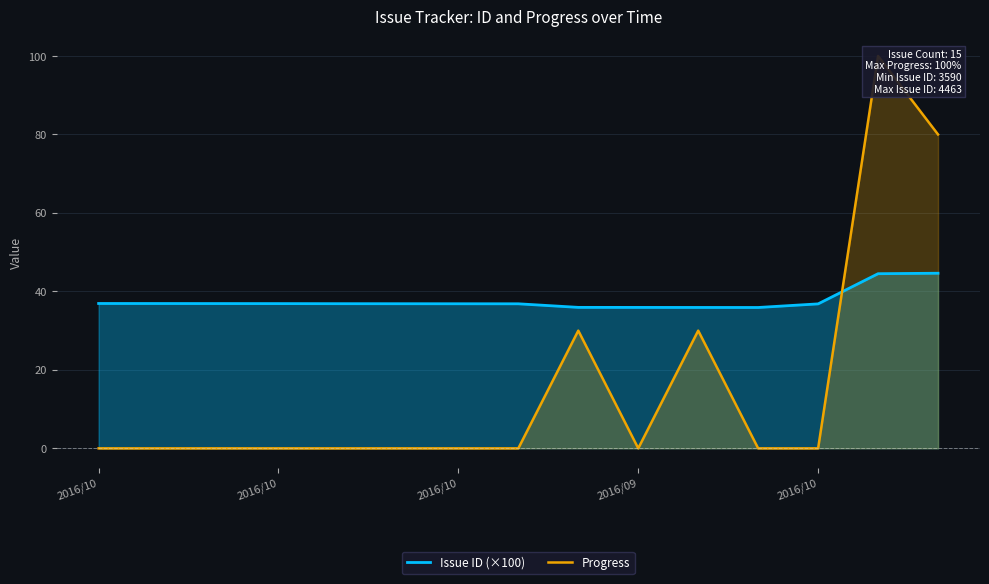

How many interior local valleys does the Progress series have?

1